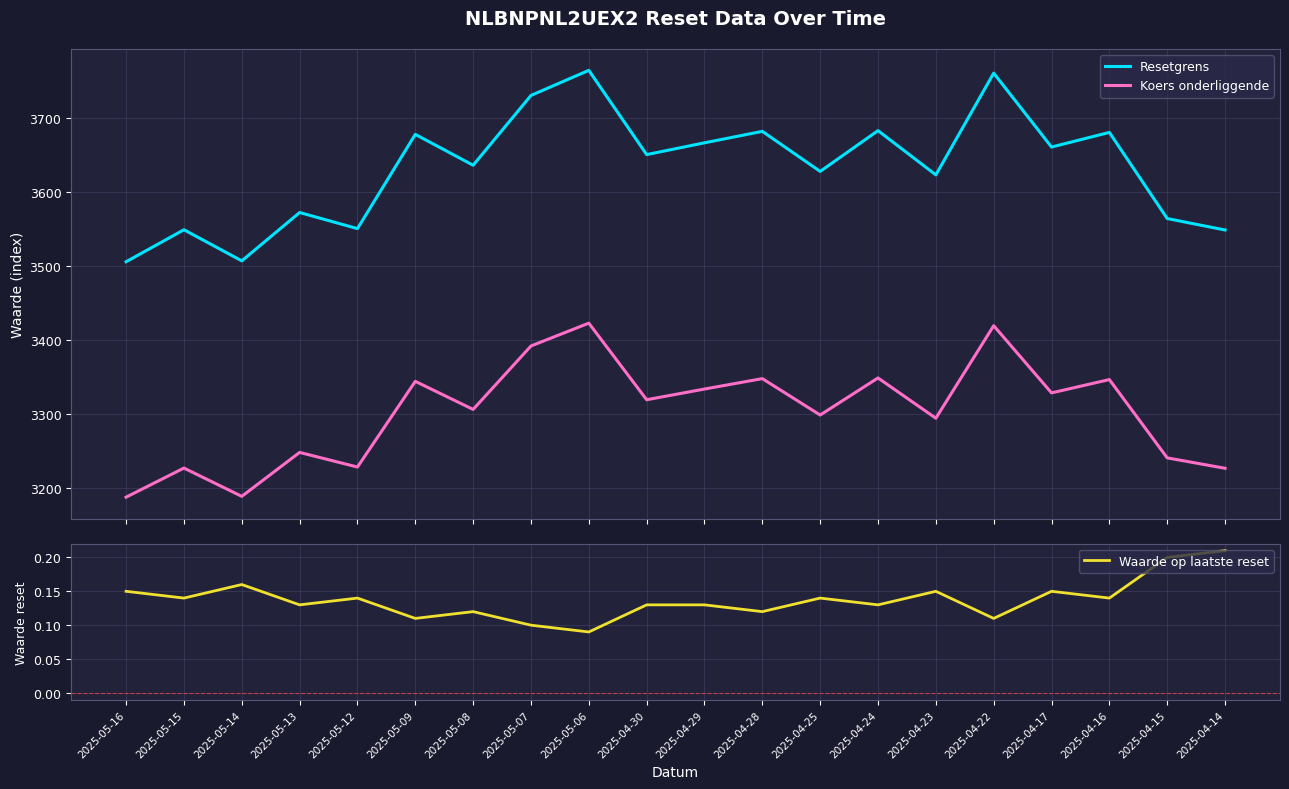

Which has a higher value, 2025-04-17 or 2025-04-23?

2025-04-17